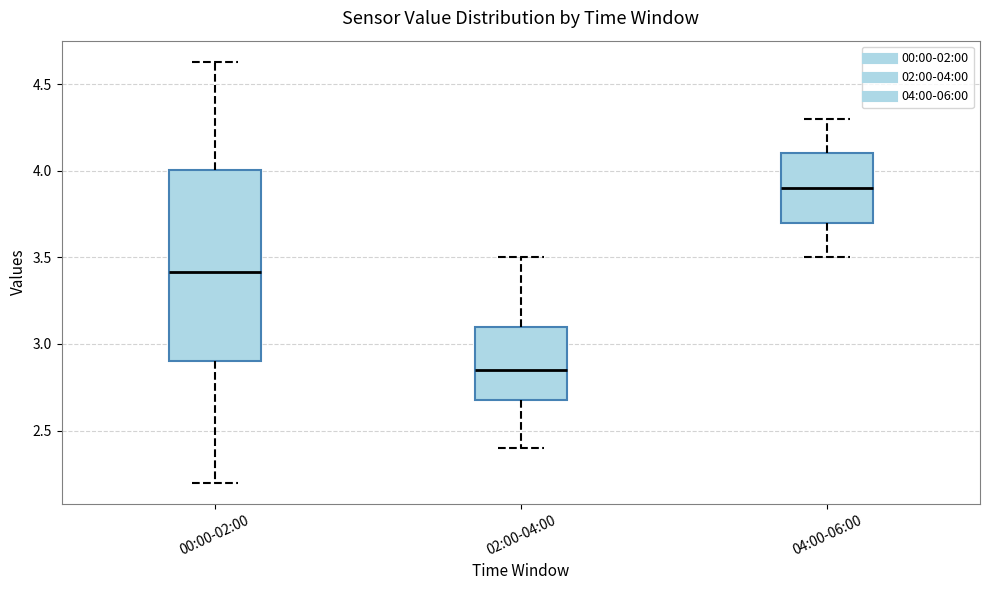

Reading left to right, transcribe this box plot: for each box, give where its median line is, the range the box spans, and where its two whiskers end, as read against the y-axis. The values are not printed on the chart, so give them approximately, as read against the axis.

00:00-02:00: median 3.40, box 2.90 to 4.00, whiskers 2.20 to 4.65
02:00-04:00: median 2.85, box 2.70 to 3.10, whiskers 2.40 to 3.50
04:00-06:00: median 3.90, box 3.70 to 4.10, whiskers 3.50 to 4.30